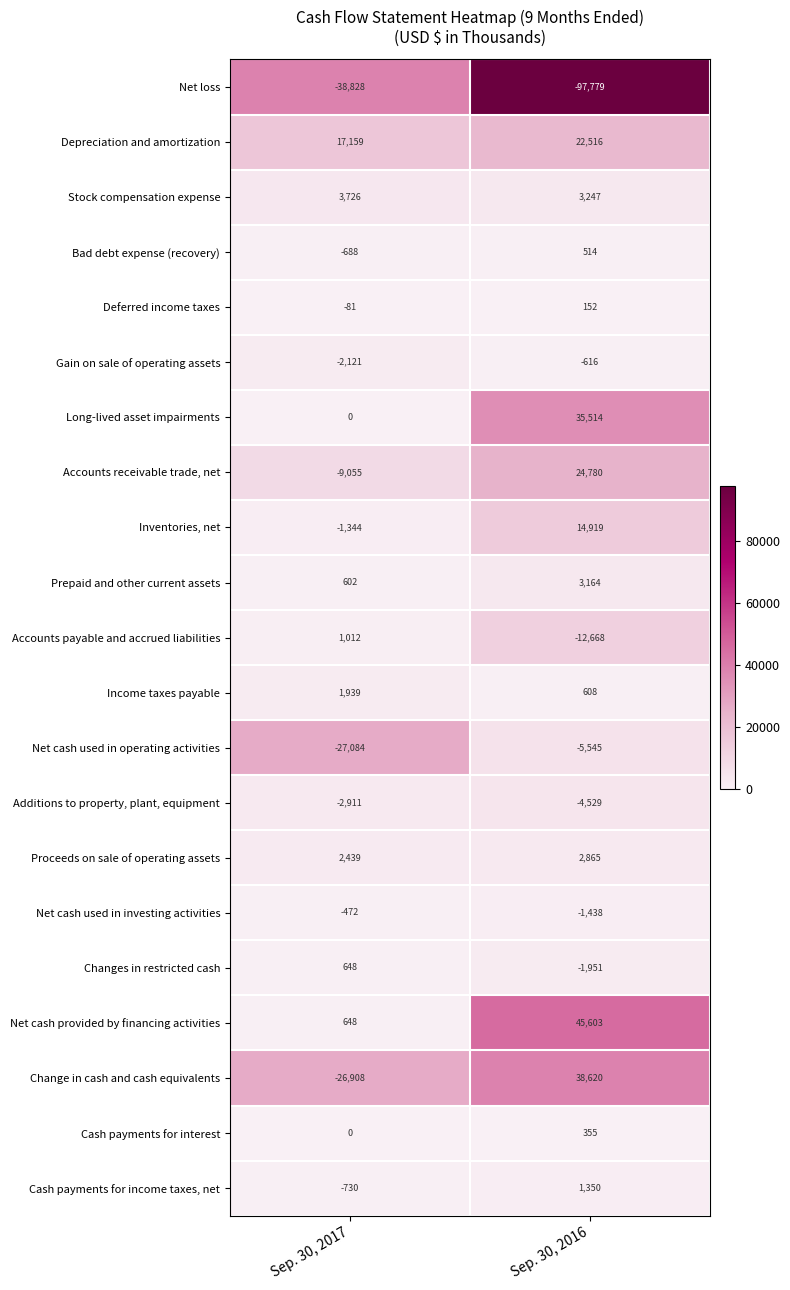

The value of Net cash provided by financing activities at Sep. 30, 2017 is 648. True or false?

True